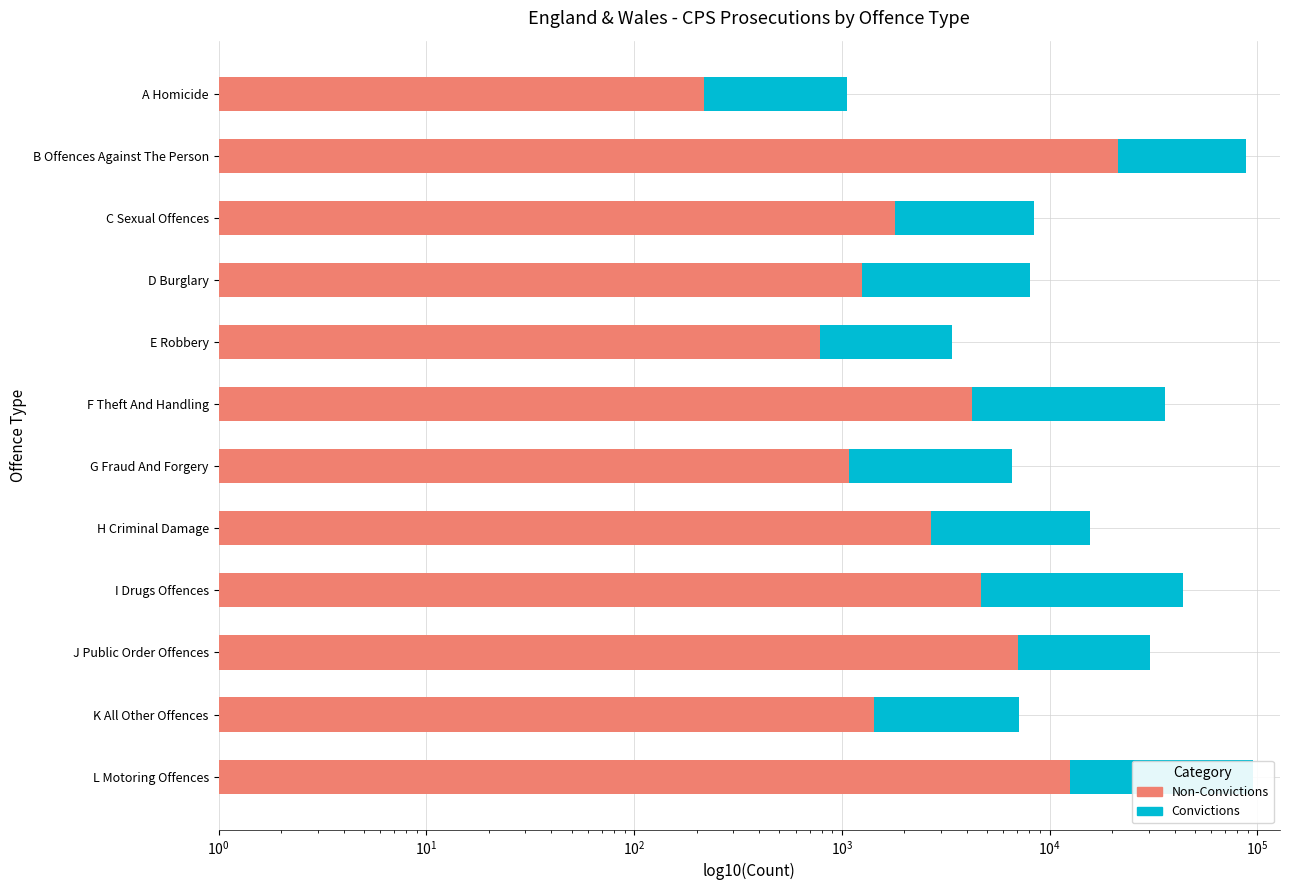

How many distinct data groups are displayed?

2